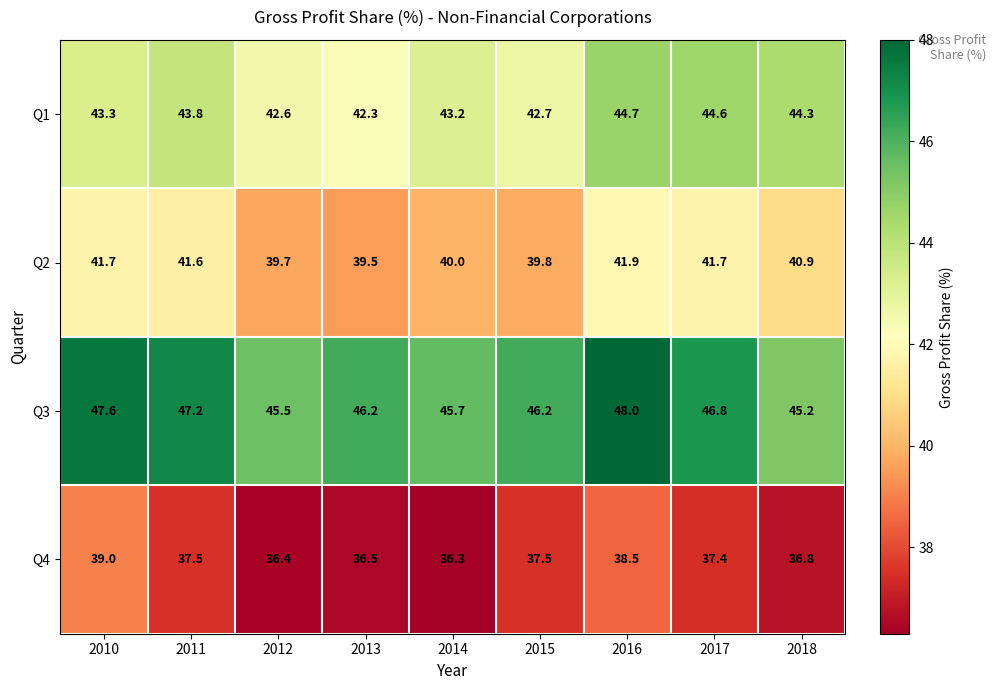

List the series in order of their overall mean, highest first.

Q3, Q1, Q2, Q4